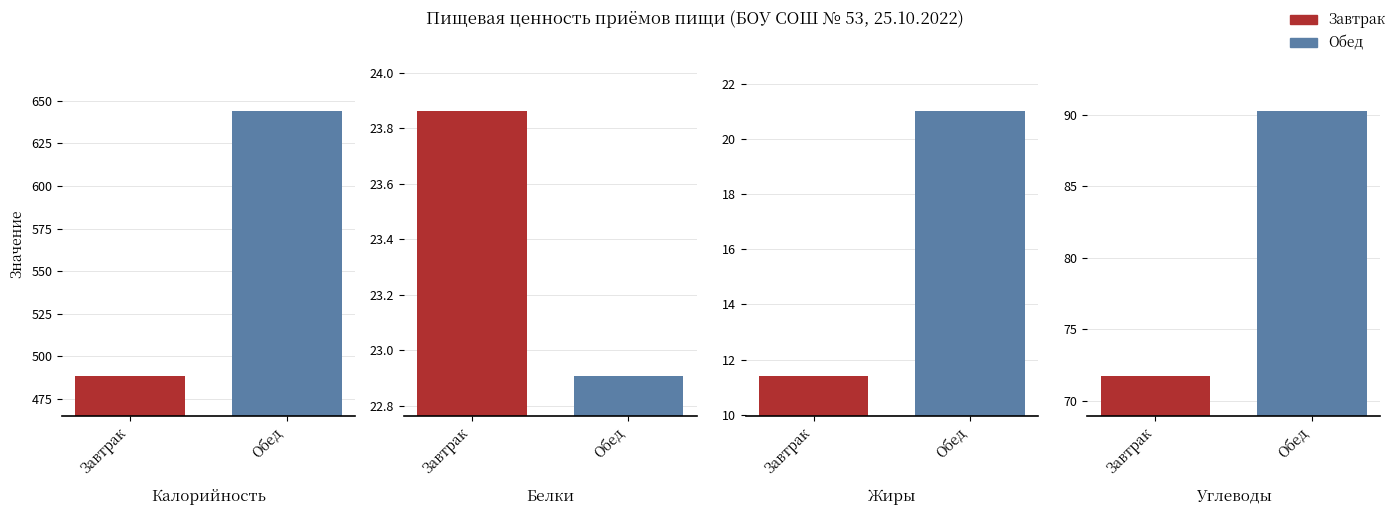

List the labels in order of Жиры value, largest first.

Обед, Завтрак